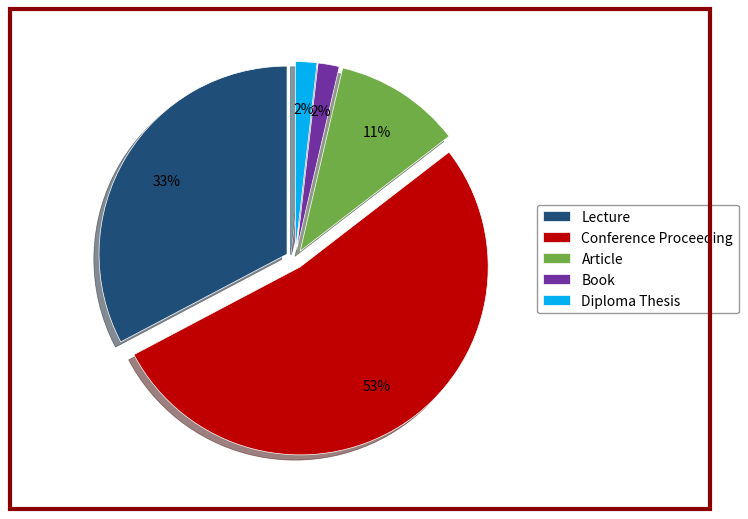

To the nearest percent, what is the difference between the Article and Book slice percentages?

9%